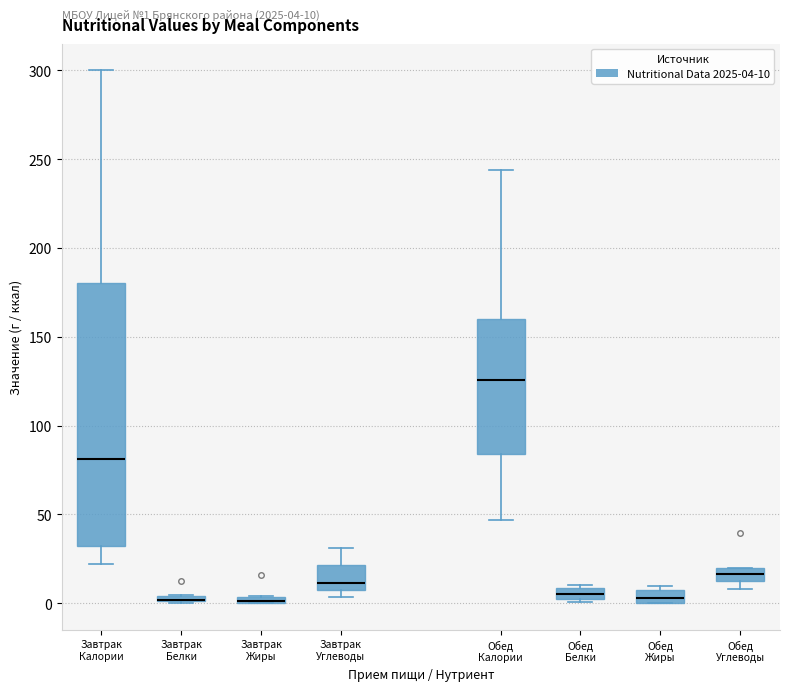

Comparing the boxes themselves (not the whiskers), which one is the tallest?

Завтрак Калории